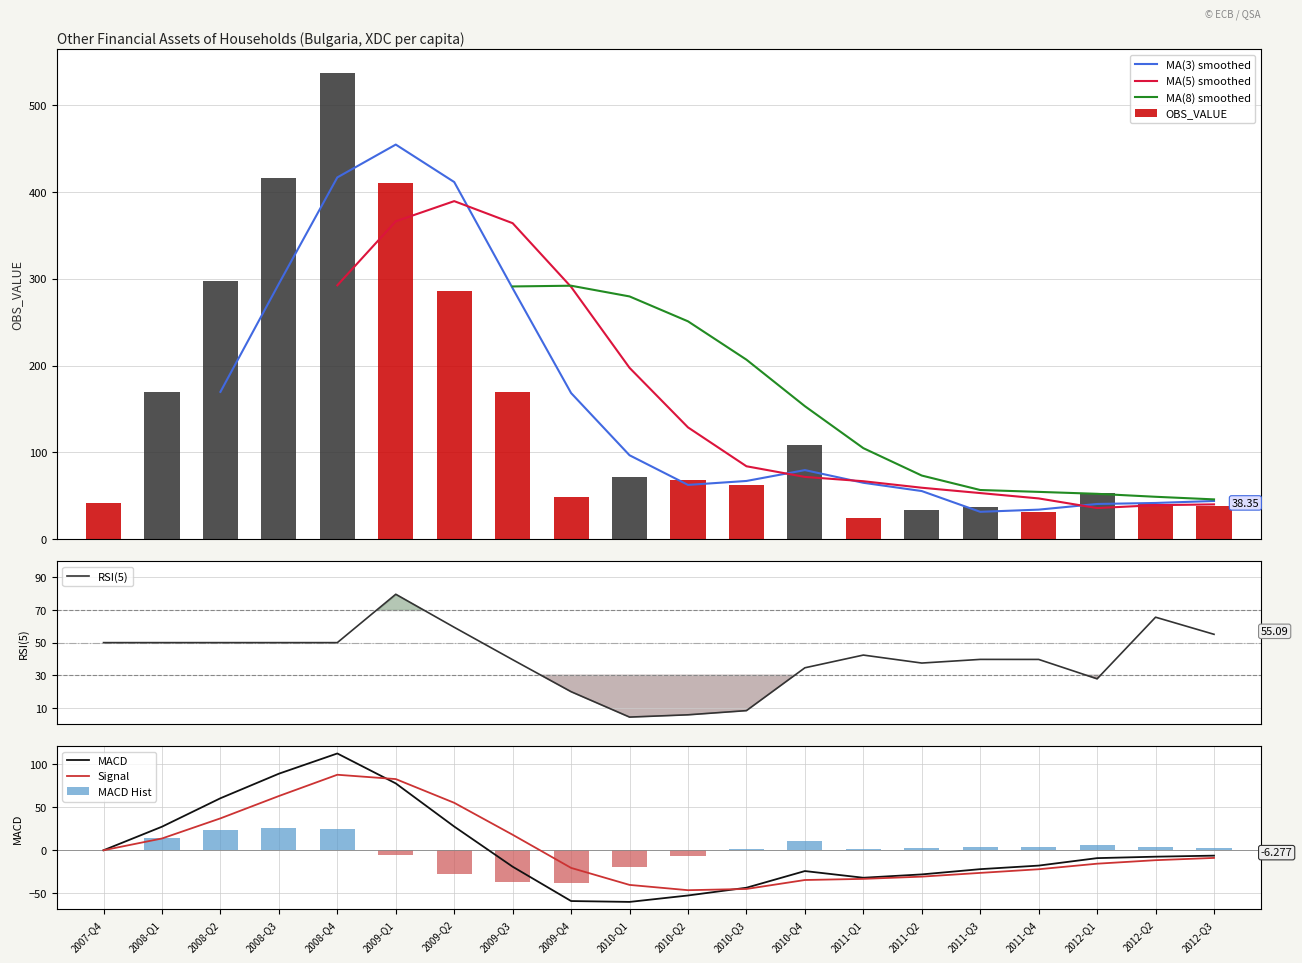

What is the maximum value shown in the chart?

537.5